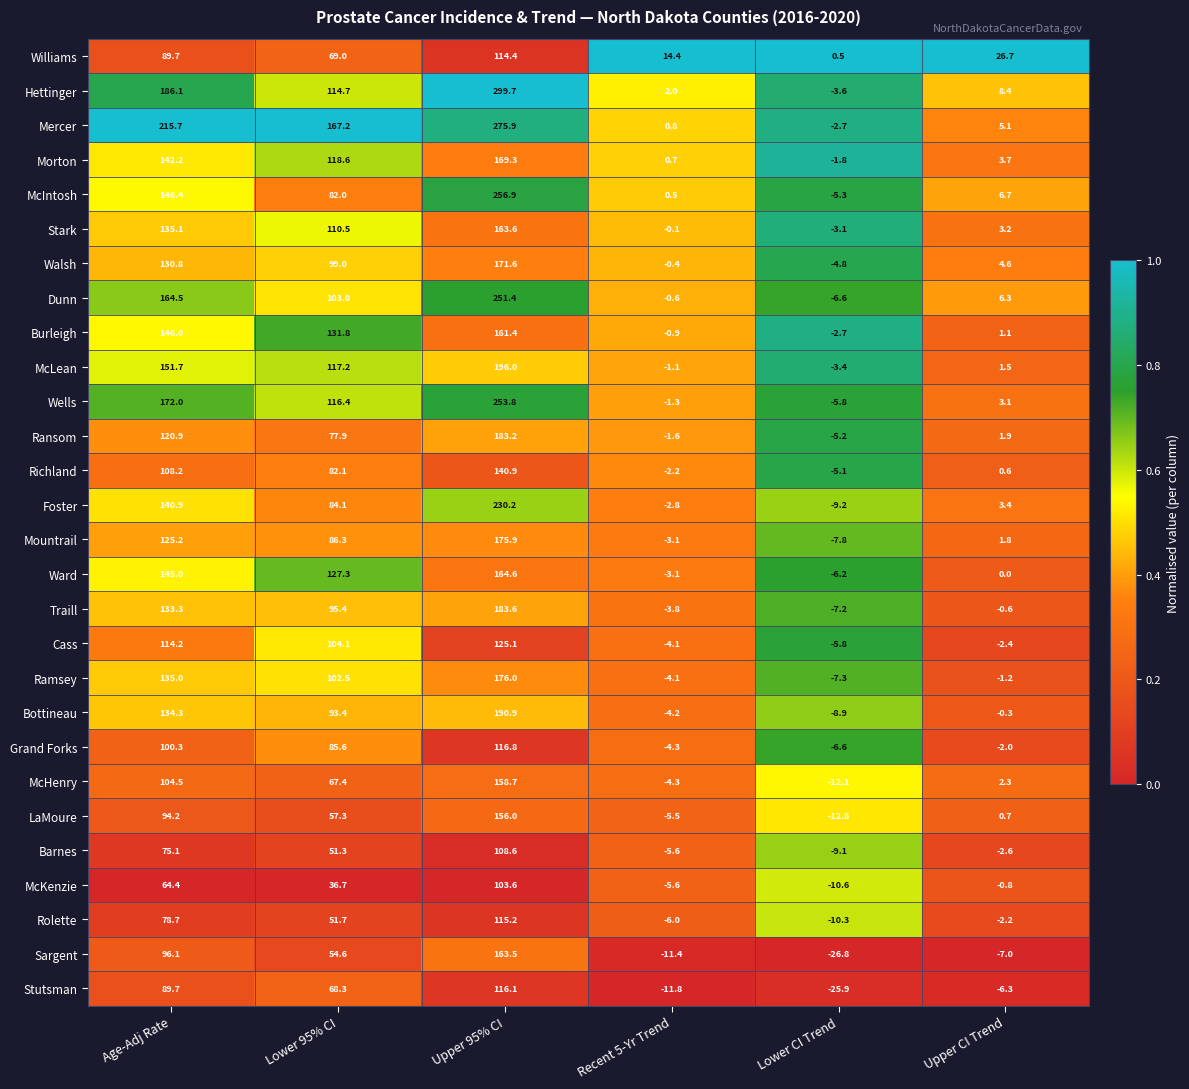

Between Upper 95% CI and Recent 5-Yr Trend, which series saw the biggest shift?

Hettinger